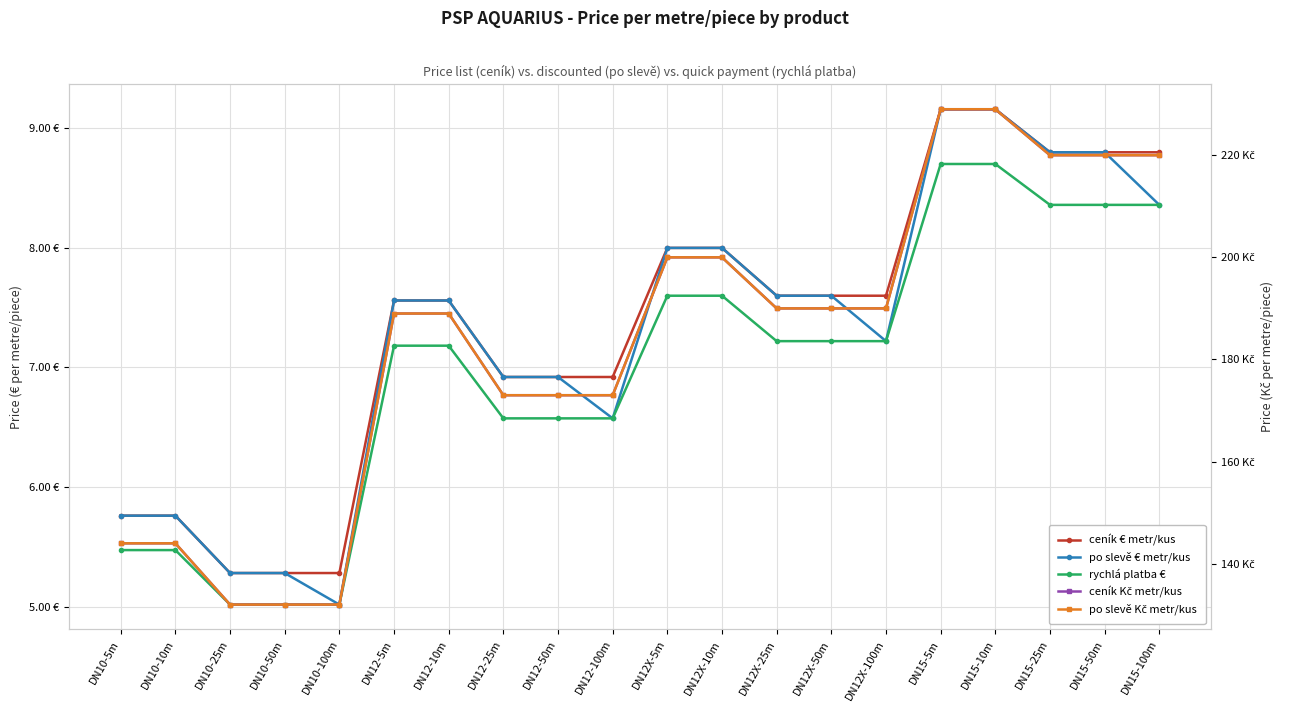

True or false: po slevě Kč metr/kus and po slevě € metr/kus intersect in this chart.

False